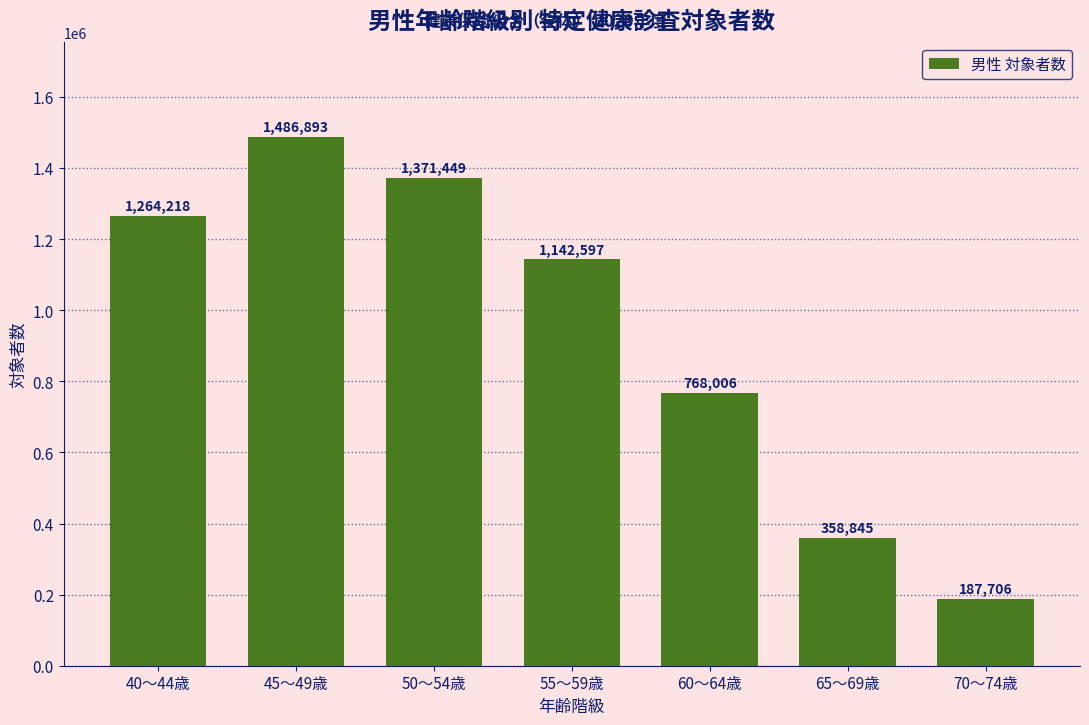

Reading left to right, what are all the values shown in this chart?

1264218	1486893	1371449	1142597	768006	358845	187706